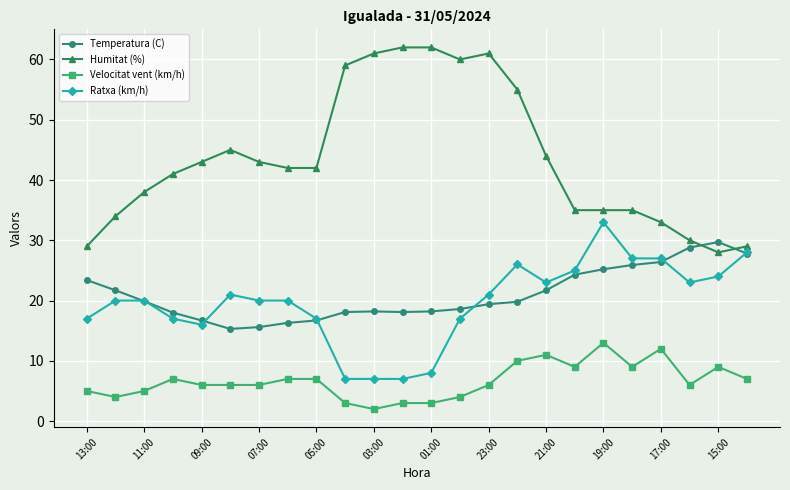

How many lines are shown in the chart?

4